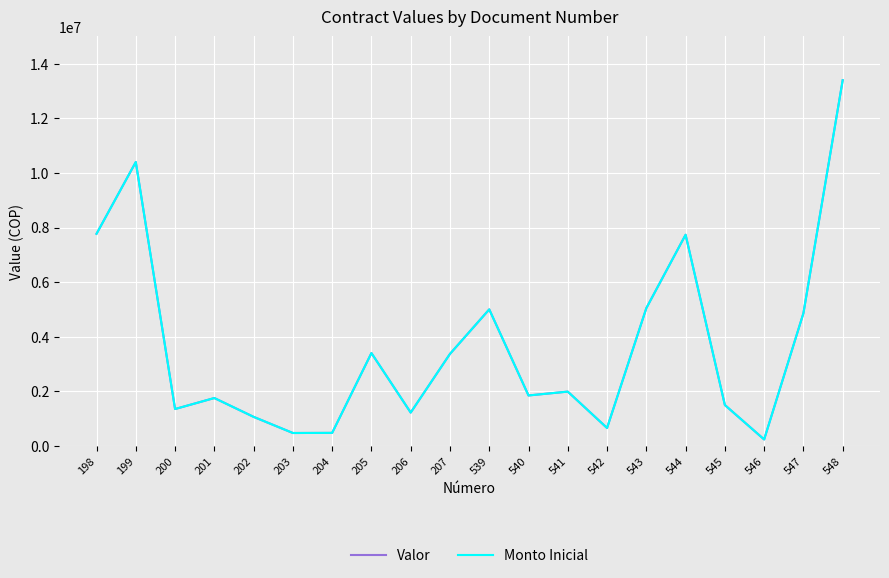

Read the Valor value at 545.

1496400